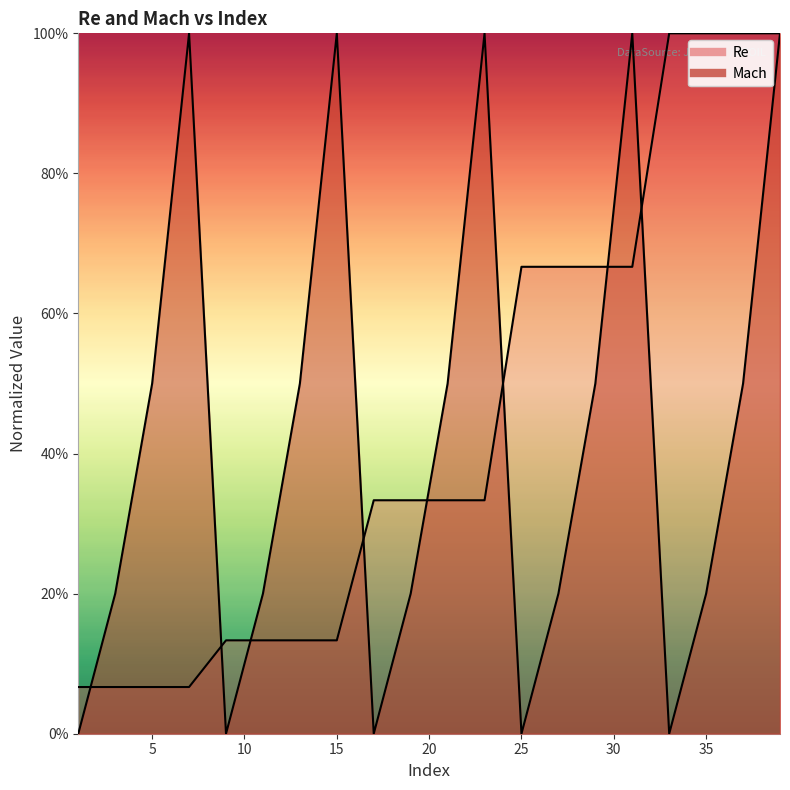

At which category is the sum across all series the highest?

39